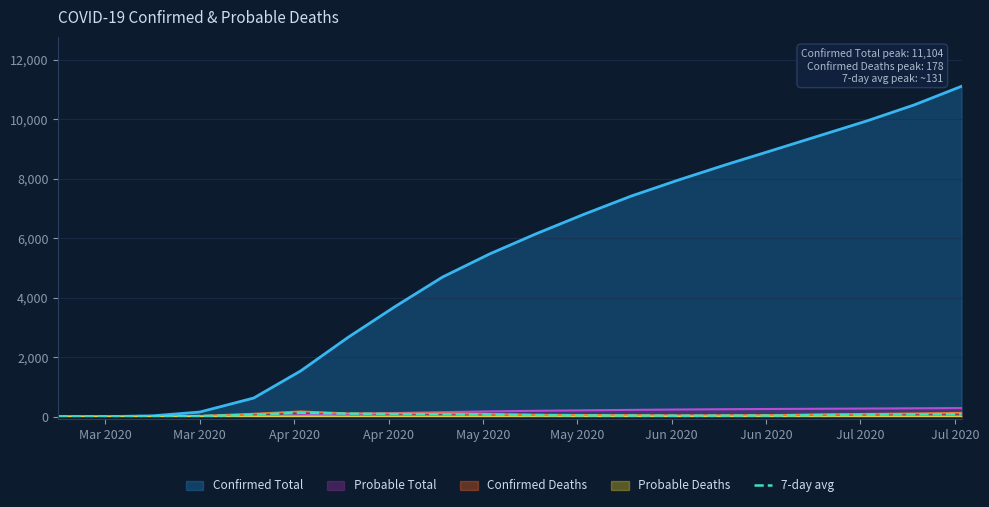

Which series has the widest spread of values?

Confirmed Total